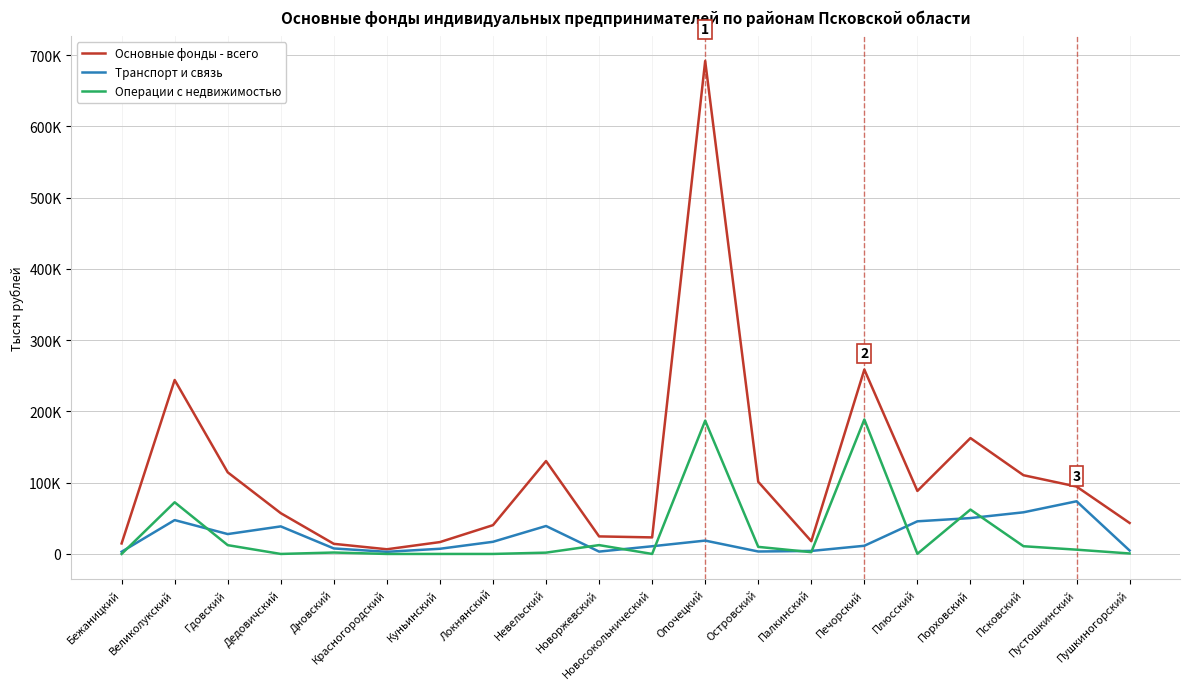

Does the chart display data point markers on the line(s)?

No